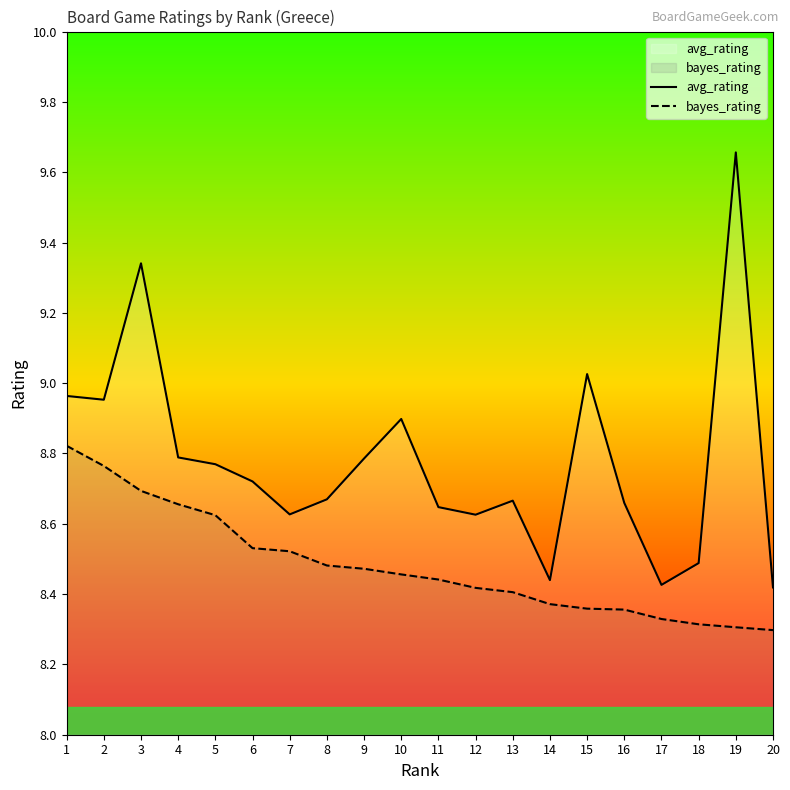

Between 7 and 13, which is larger?

13